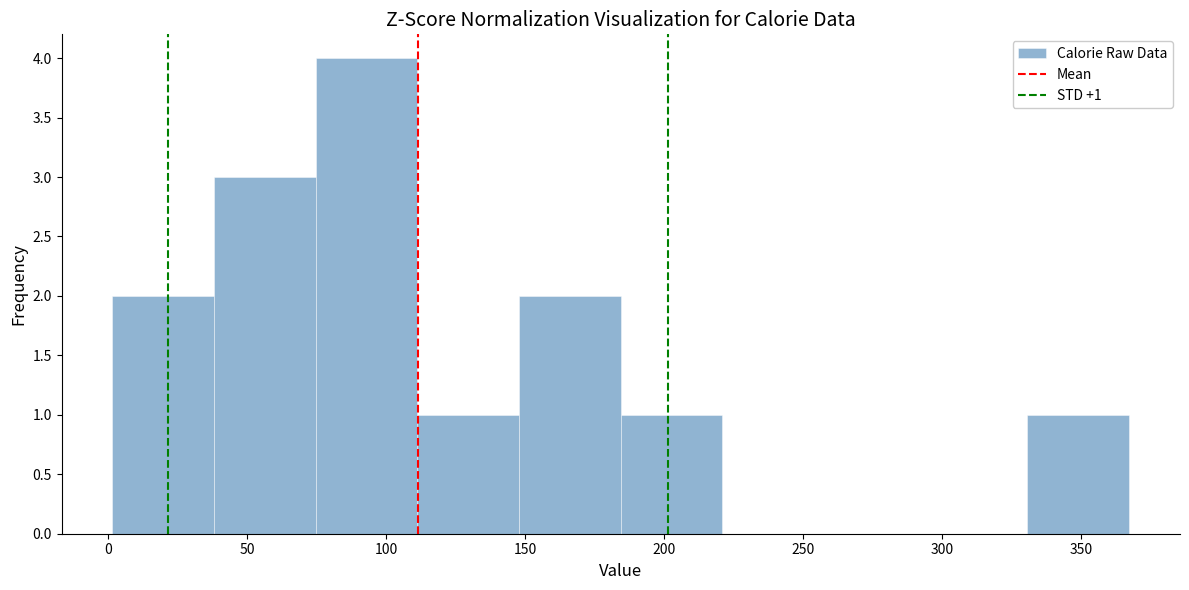

Which range on the x-axis has the tallest bar?

75 to 110